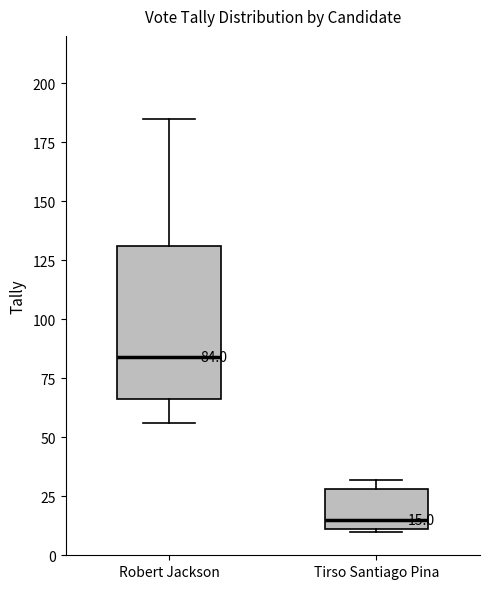

Which box has the highest median line?

Robert Jackson